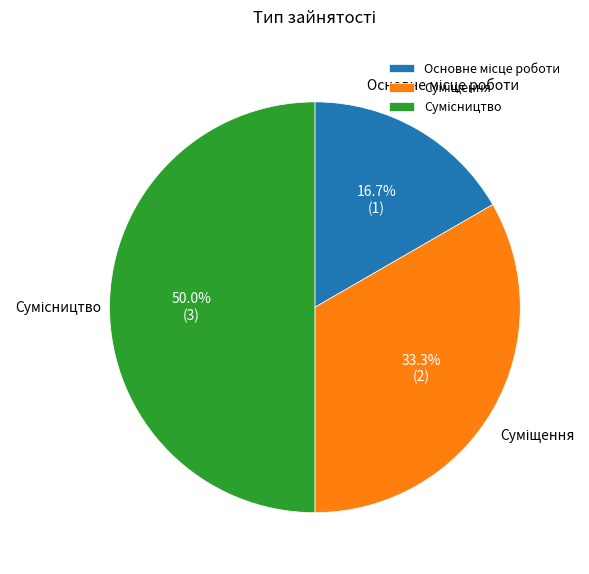

Does Сумісництво represent more than half of the total?

No